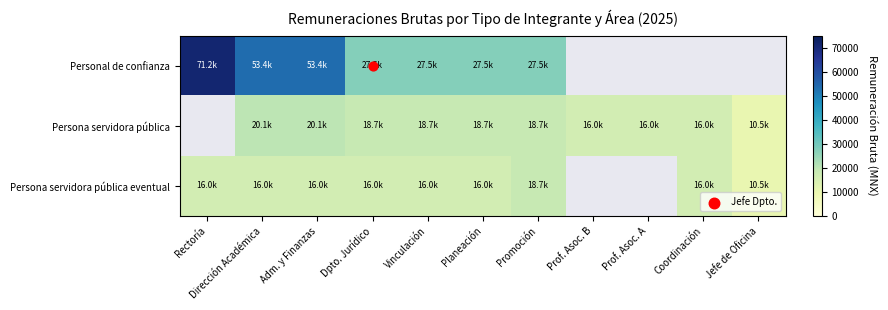

Which series changed the most between Dpto. Jurídico and Vinculación?

Personal de confianza